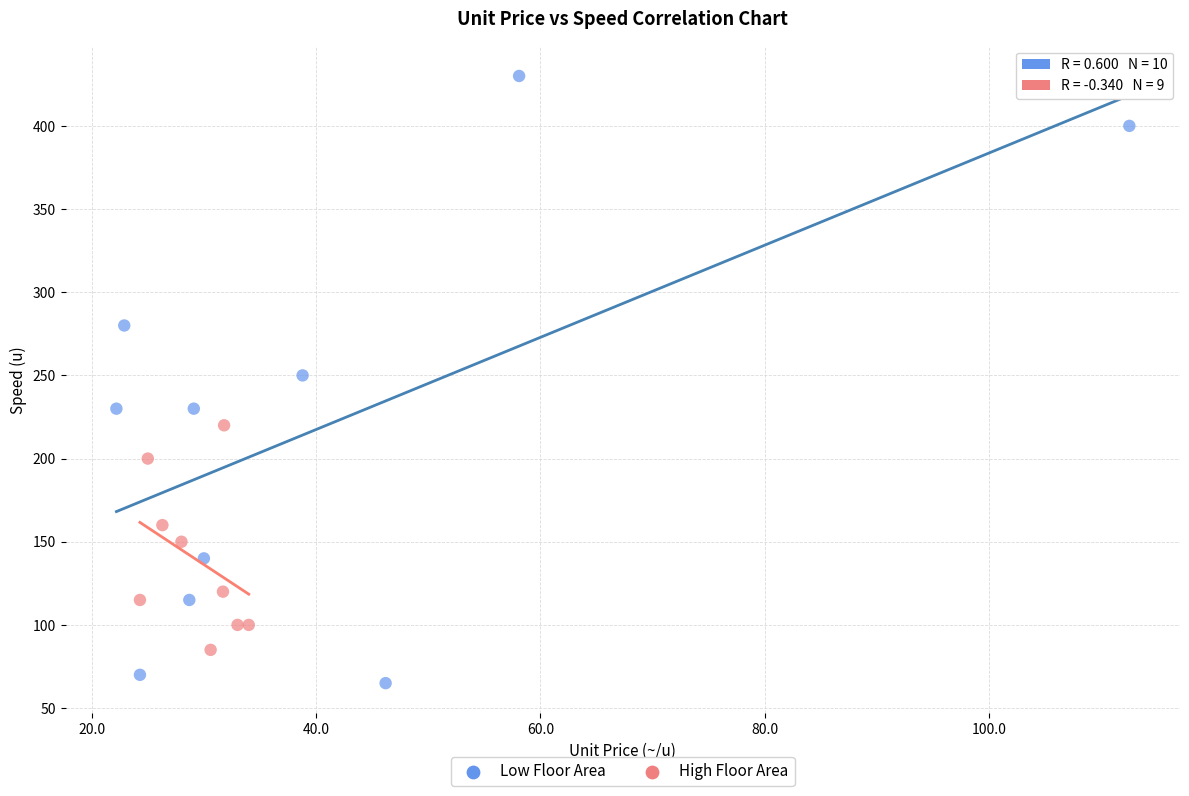

Which series reaches the minimum Y coordinate?

Low Floor Area